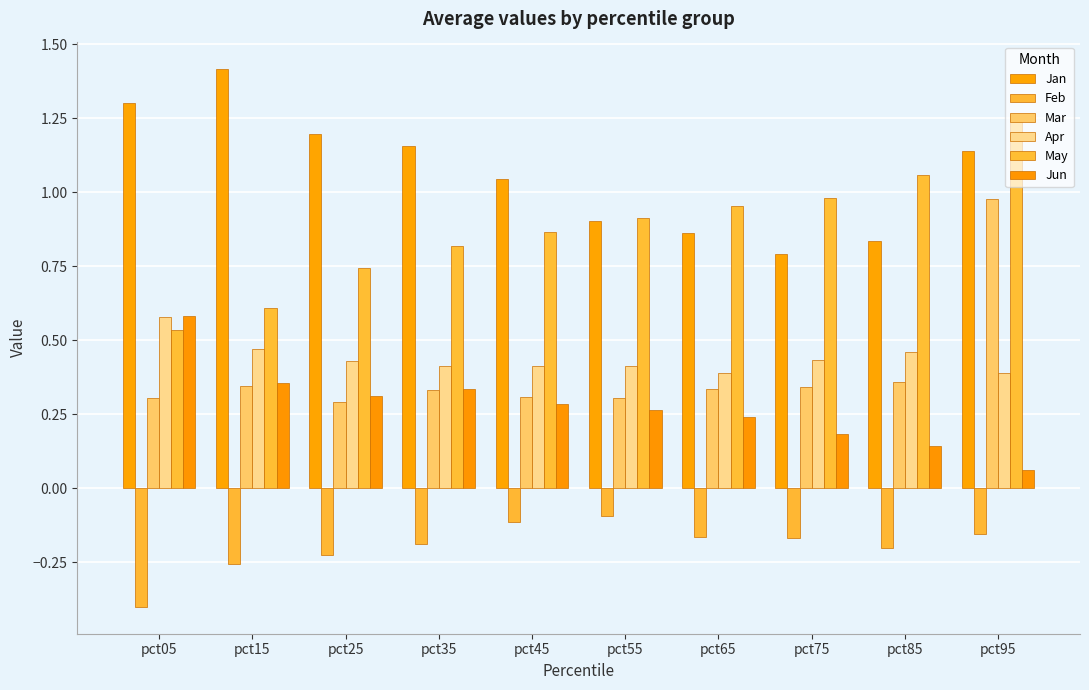

Which series has the largest total across all categories?

Jan